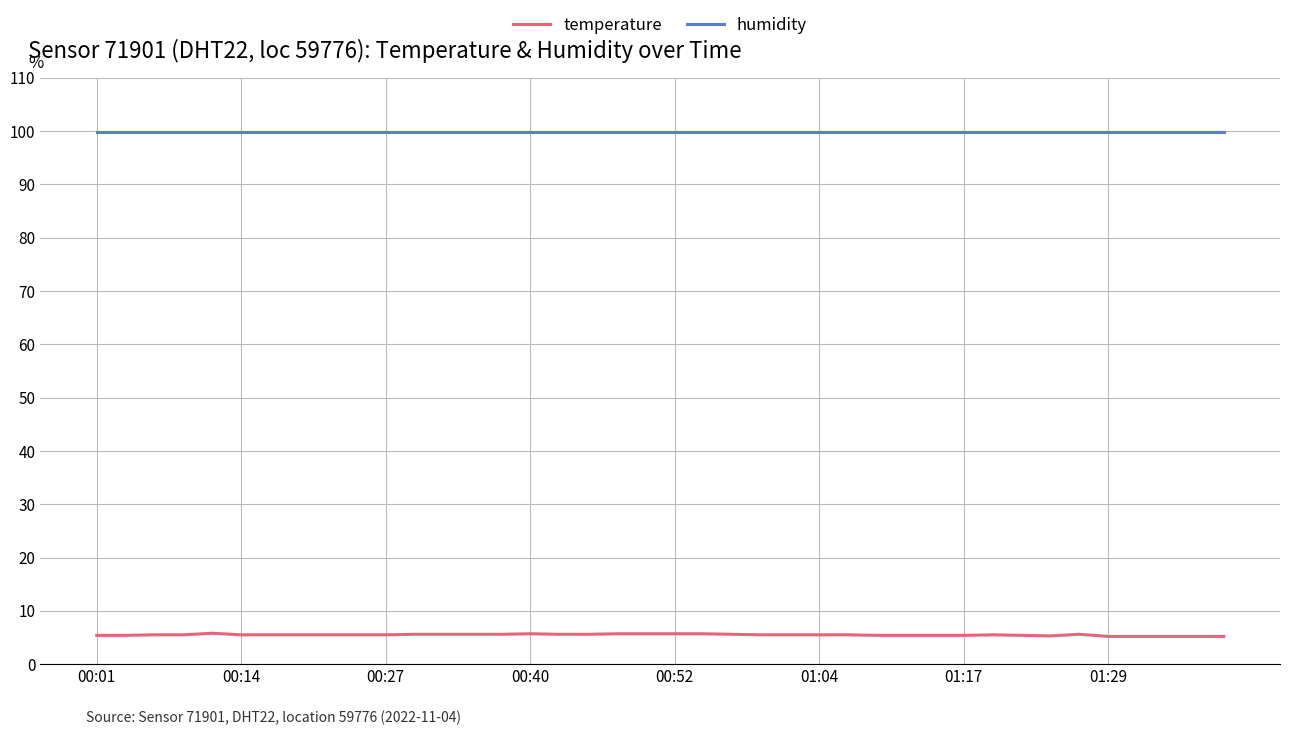

True or false: humidity and temperature intersect in this chart.

False